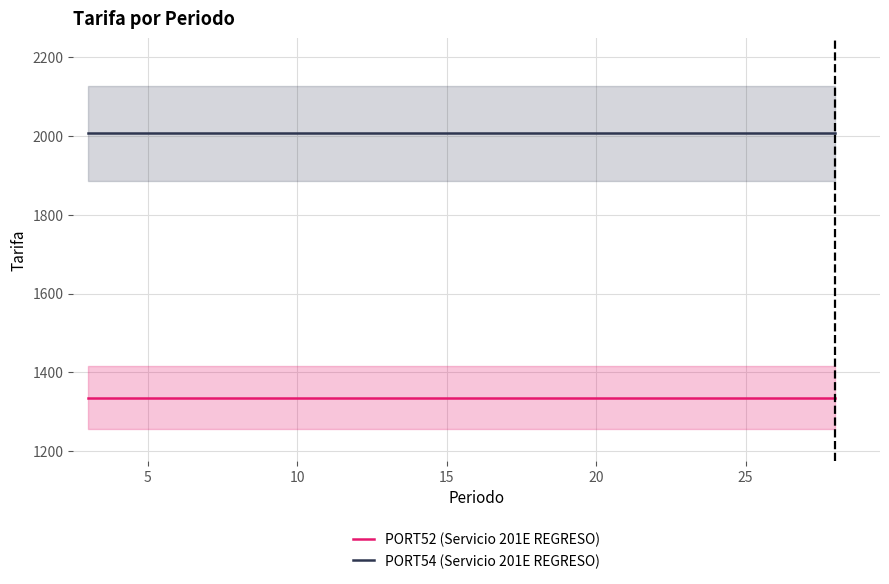

Reading left to right, list all the values displayed in this chart.

PORT52 (Servicio 201E REGRESO): 1336.4	1336.4	1336.4	1336.4	1336.4	1336.4	1336.4	1336.4	1336.4	1336.4	1336.4	1336.4	1336.4	1336.4	1336.4	1336.4	1336.4	1336.4	1336.4	1336.4
PORT54 (Servicio 201E REGRESO): 2006.1	2006.1	2006.1	2006.1	2006.1	2006.1	2006.1	2006.1	2006.1	2006.1	2006.1	2006.1	2006.1	2006.1	2006.1	2006.1	2006.1	2006.1	2006.1	2006.1